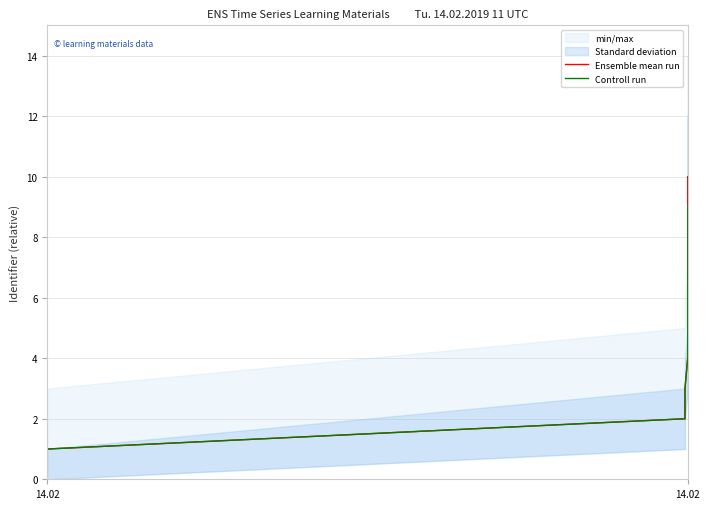

Count the Ensemble mean run values in the range 3 to 9.

5